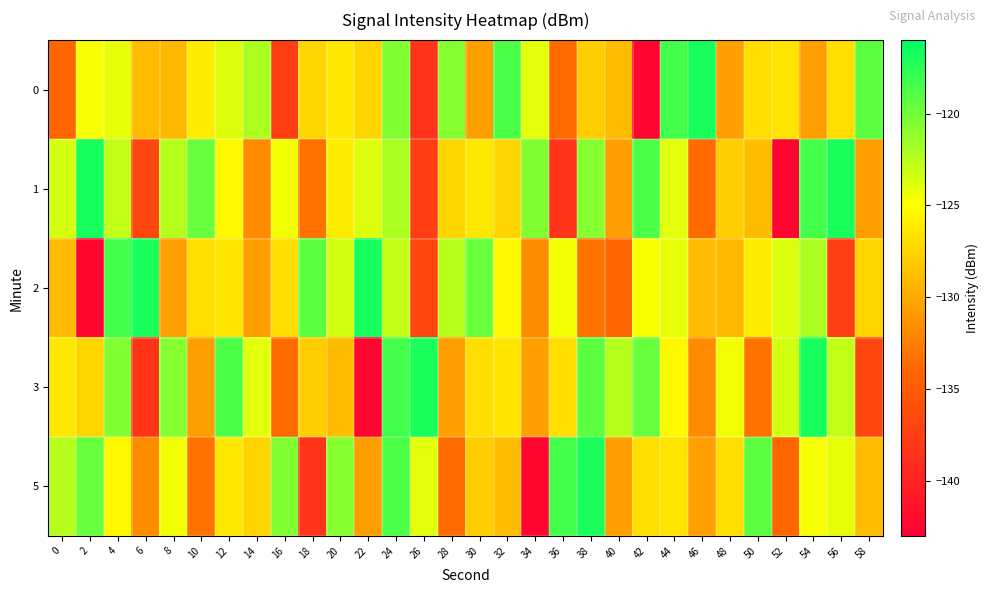

At 6, list the series in order from largest to smallest.

2, 0, 5, 1, 3